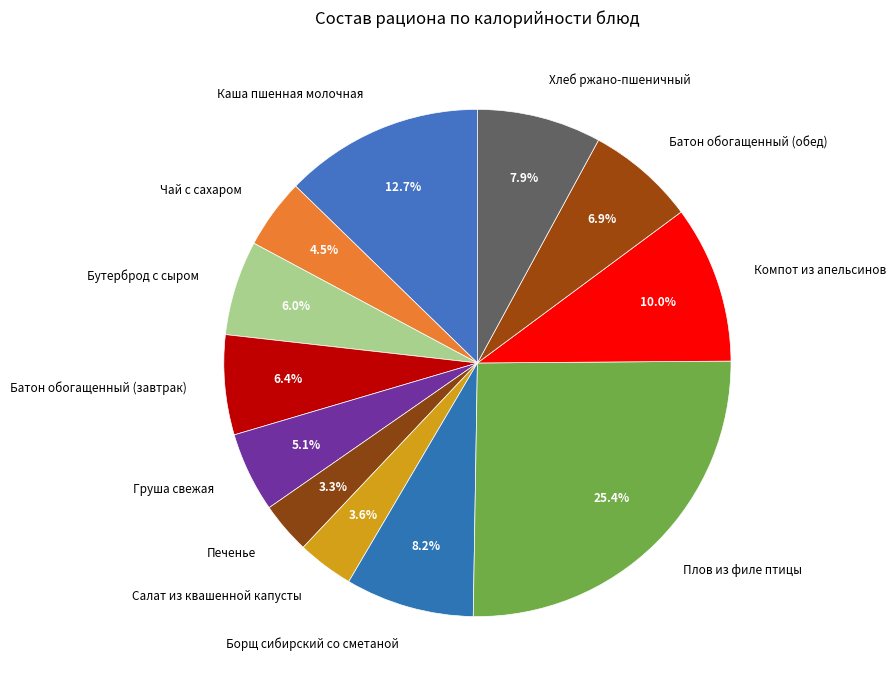

To the nearest percent, what is the difference between the largest and smallest slice percentages?

22%